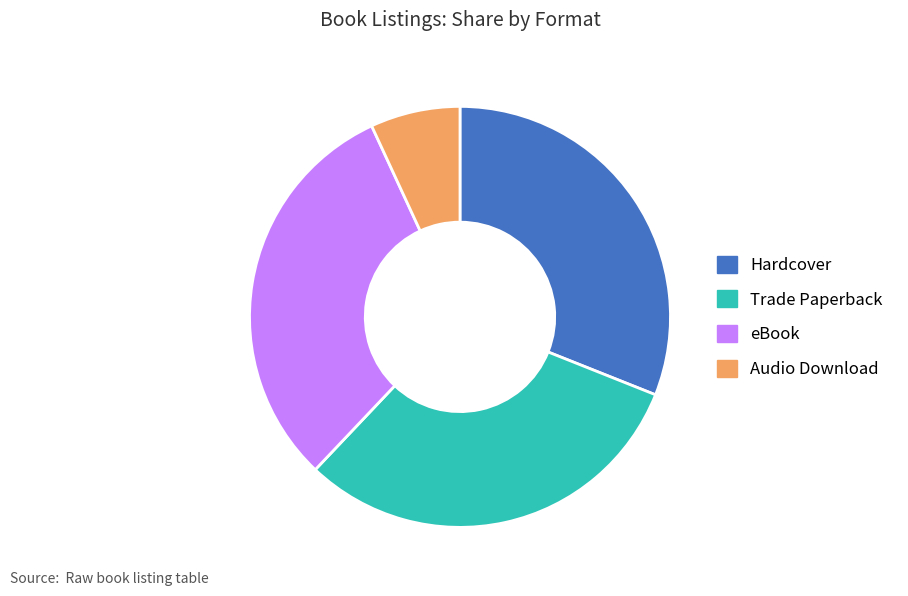

Combined, do Hardcover and Trade Paperback account for over 50%?

Yes